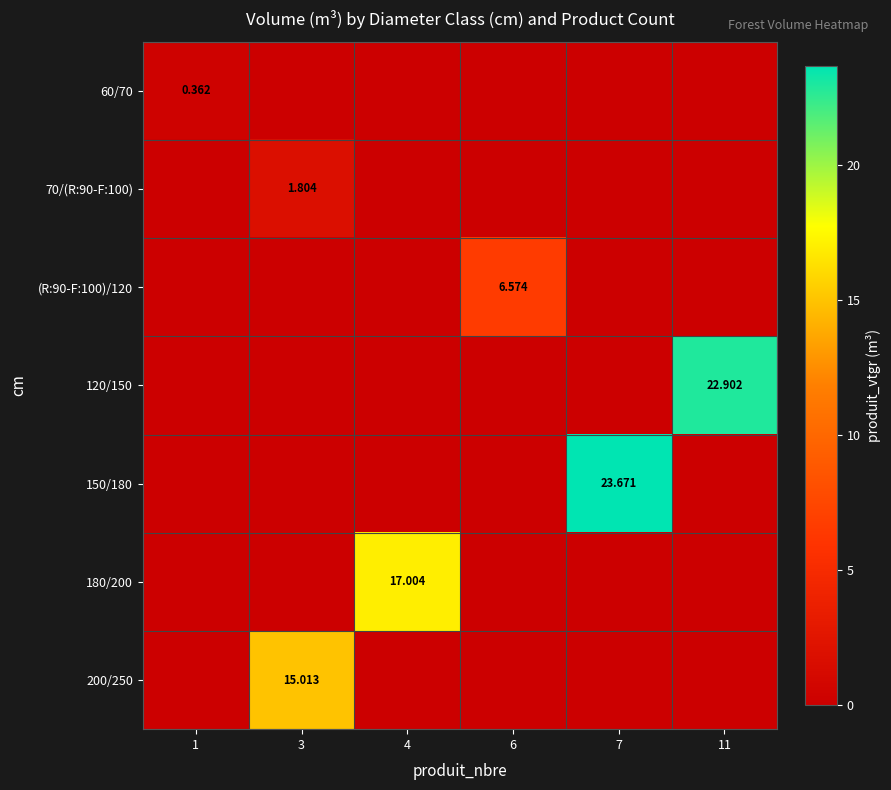

How many series are shown in this chart?

7